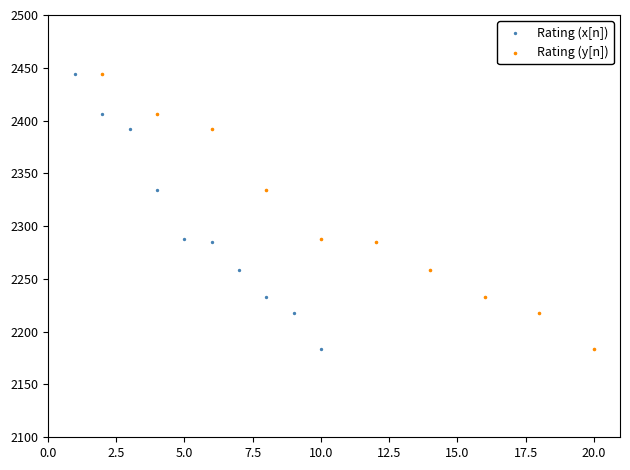

What are all the series names shown in the legend?

Rating (x[n]), Rating (y[n])